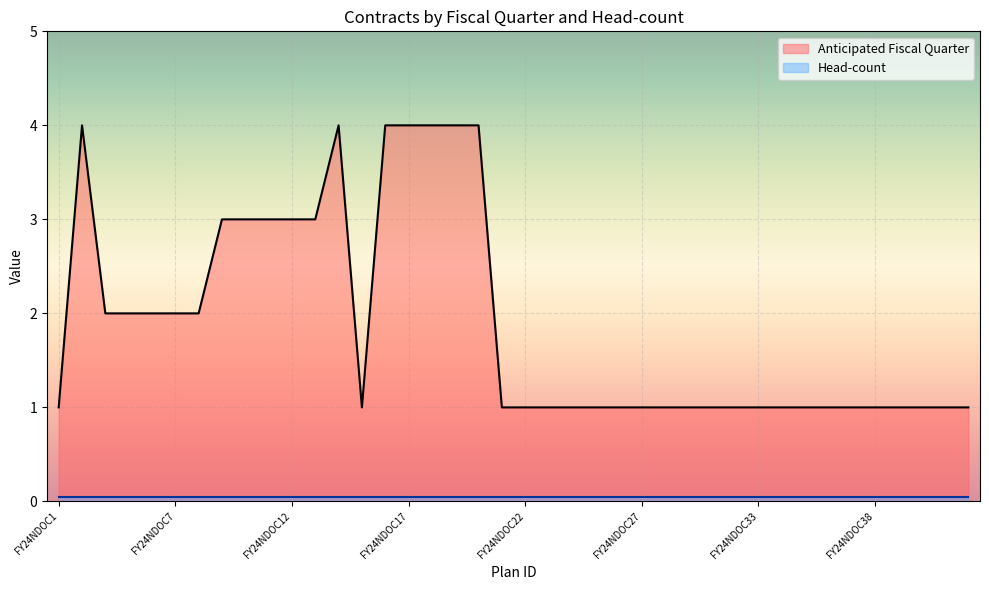

Count the number of data series in this chart.

2